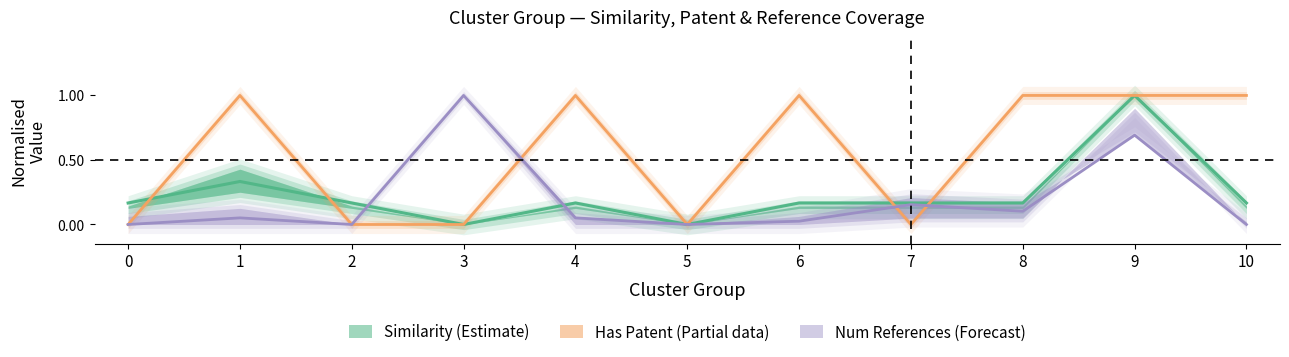

What are all the series names shown in the legend?

Similarity, Has_Patent, Num_References